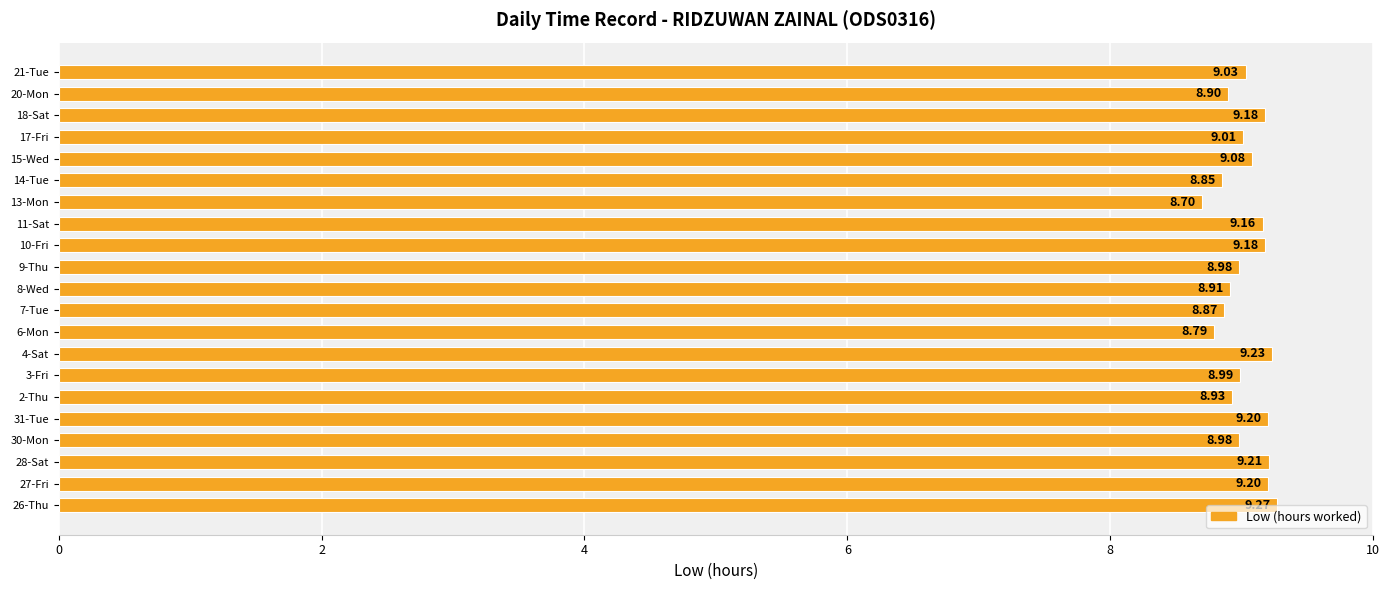

What is the difference between the maximum and minimum values?

0.6